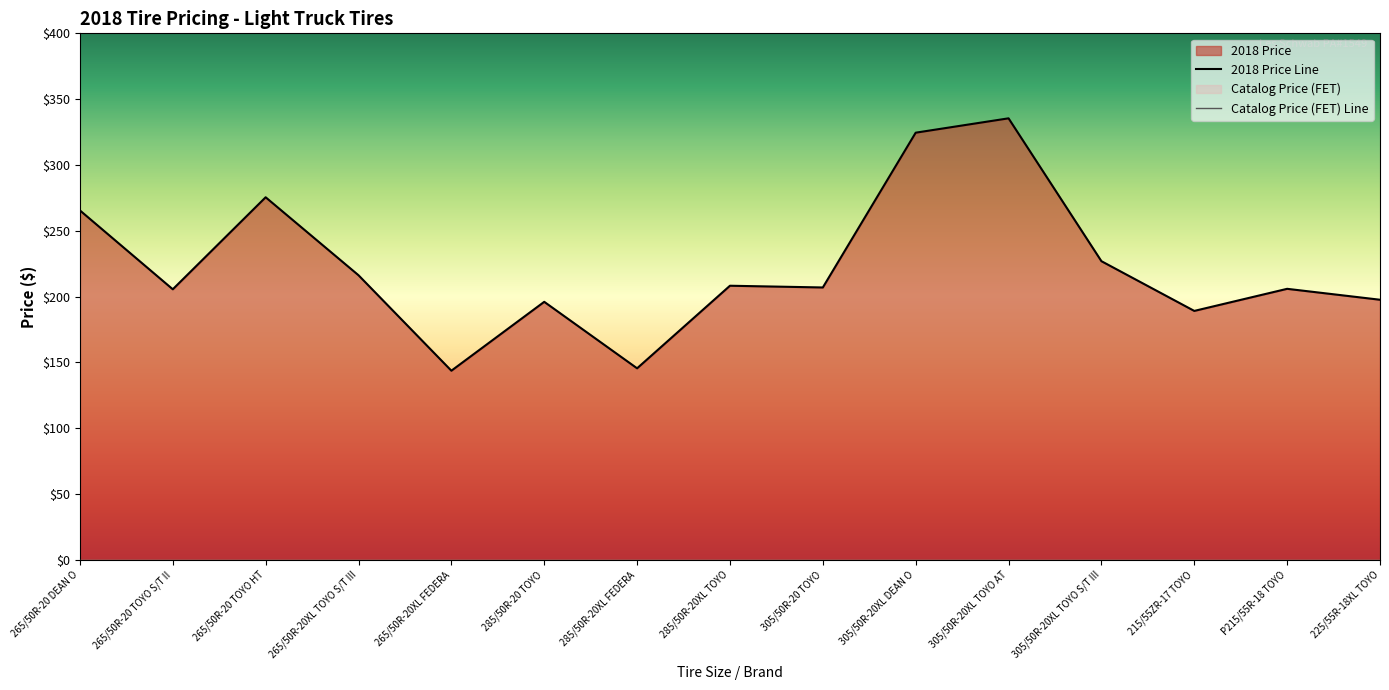

What position from the right is 265/50R-20 TOYO S/T II?

14